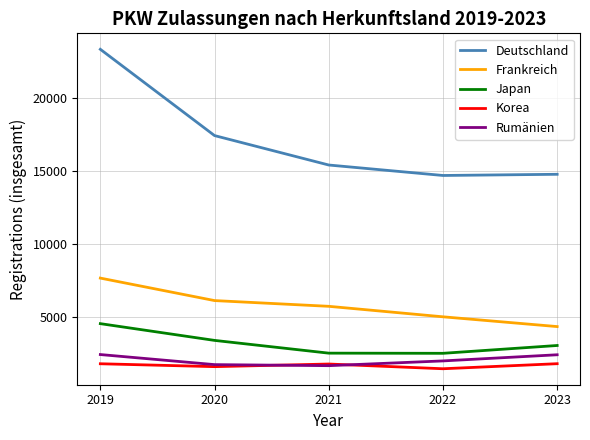

Is the value of Korea at 2019 greater than the value of Rumänien at 2022?

No